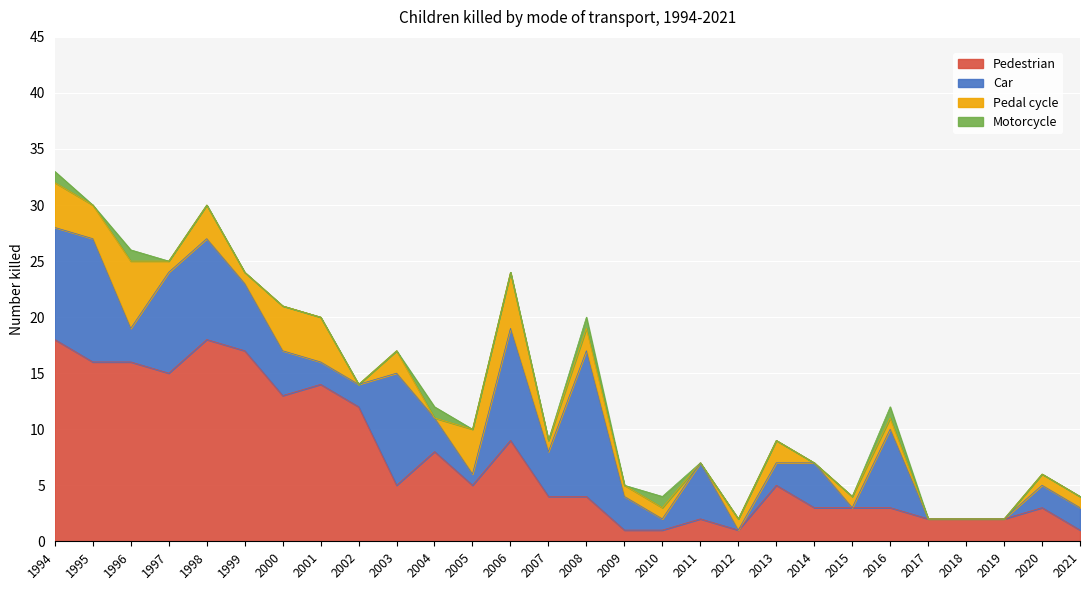

True or false: Car and Motorcycle intersect in this chart.

False